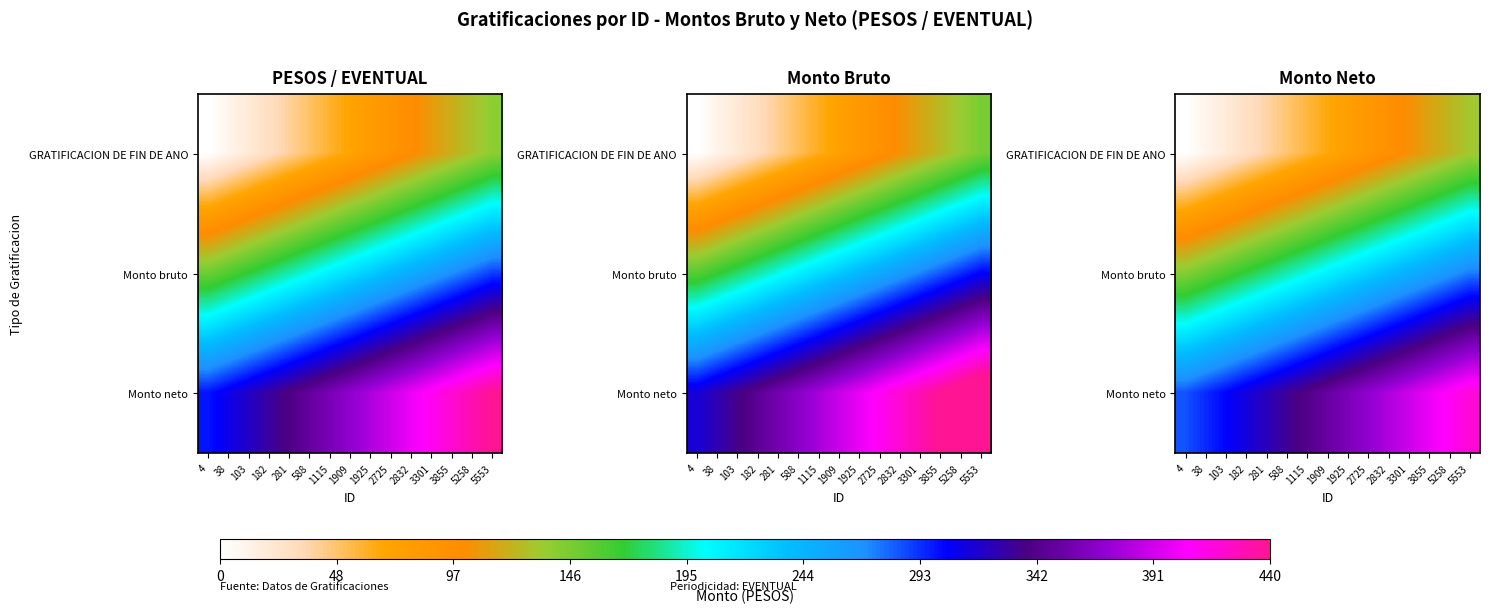

Which label corresponds to the largest value in the chart?

5553